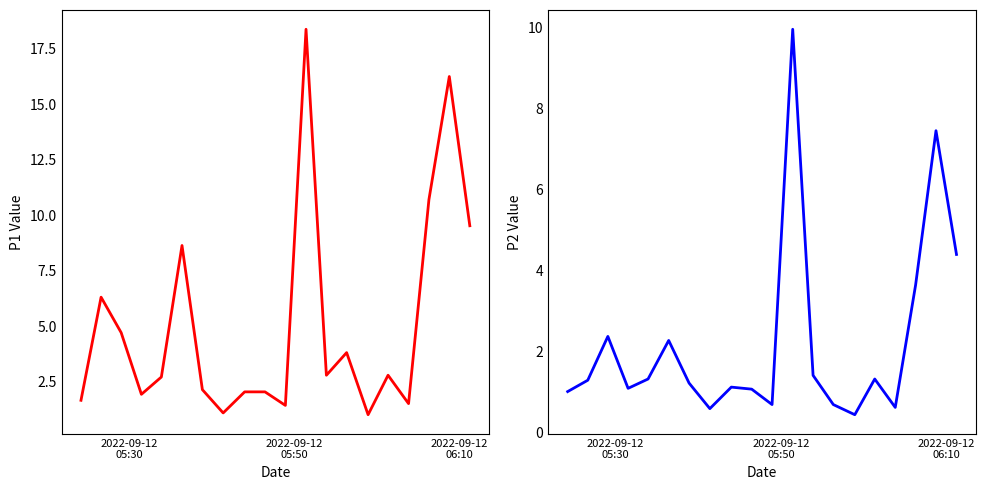

True or false: P1 has more than 0 points higher than both neighbors.

True